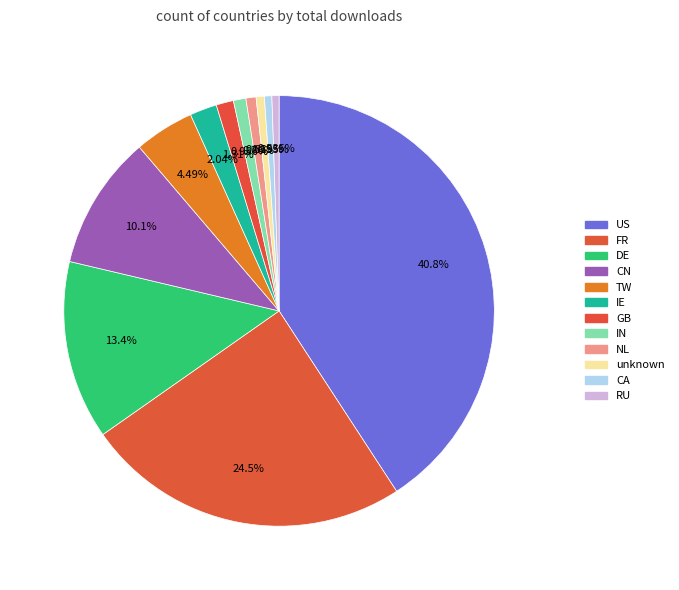

Count the number of slices in the pie.

12